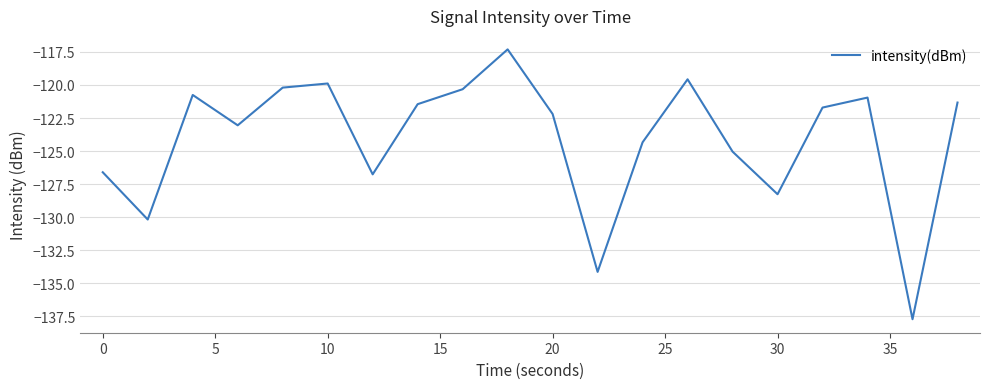

What is the difference between the maximum and second lowest values?

16.8